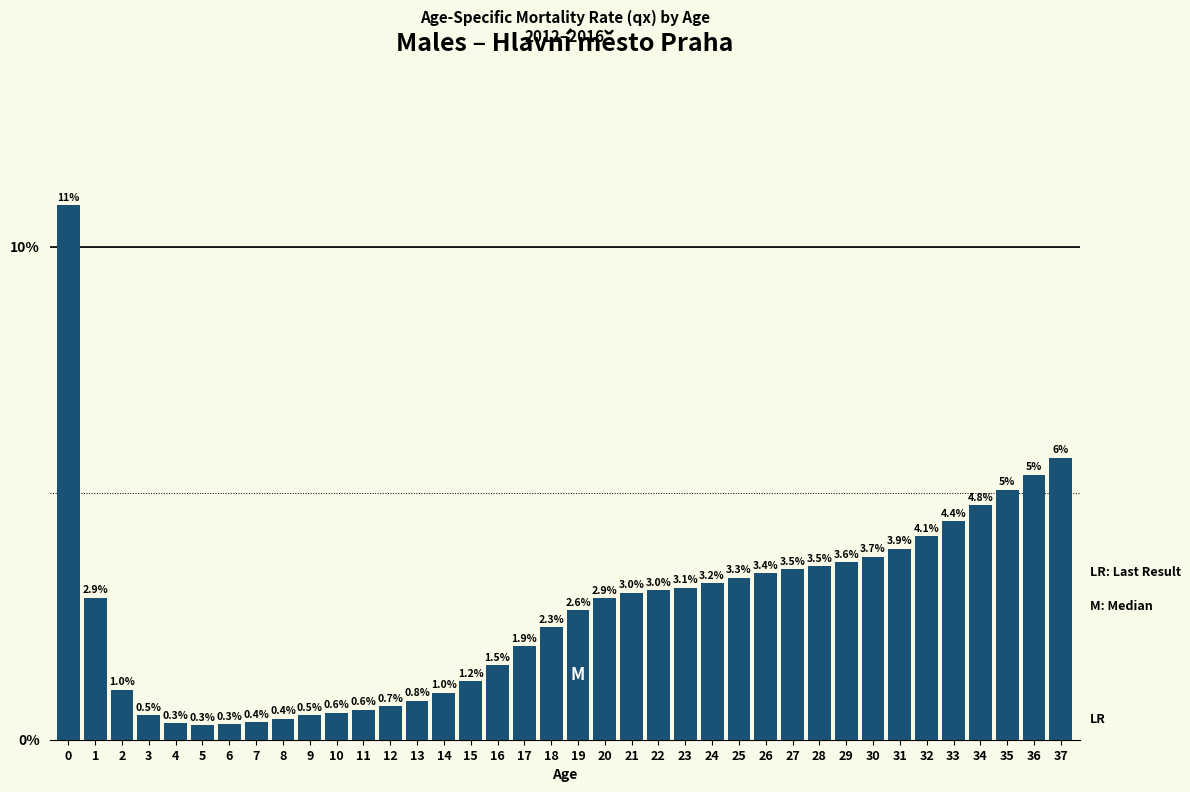

What is the difference between the values at 22 and 5?

2.7